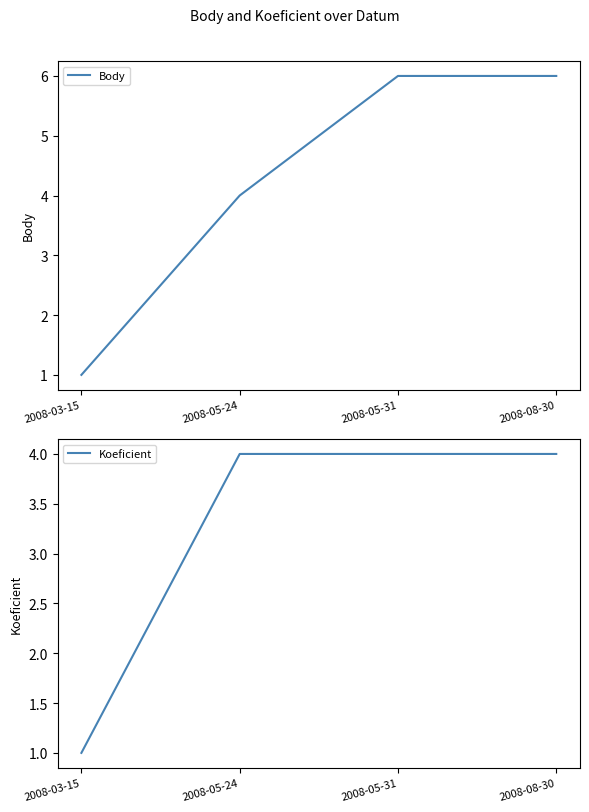

Rank the categories by Body value from lowest to highest.

2008-03-15, 2008-05-24, 2008-05-31, 2008-08-30